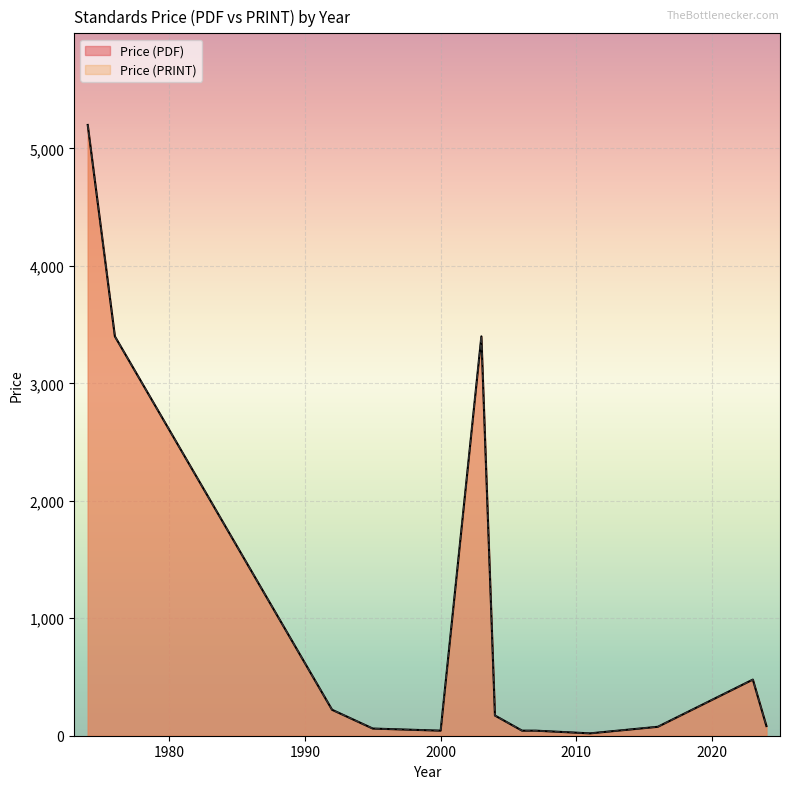

At which category does the chart reach its minimum across all series?

2011